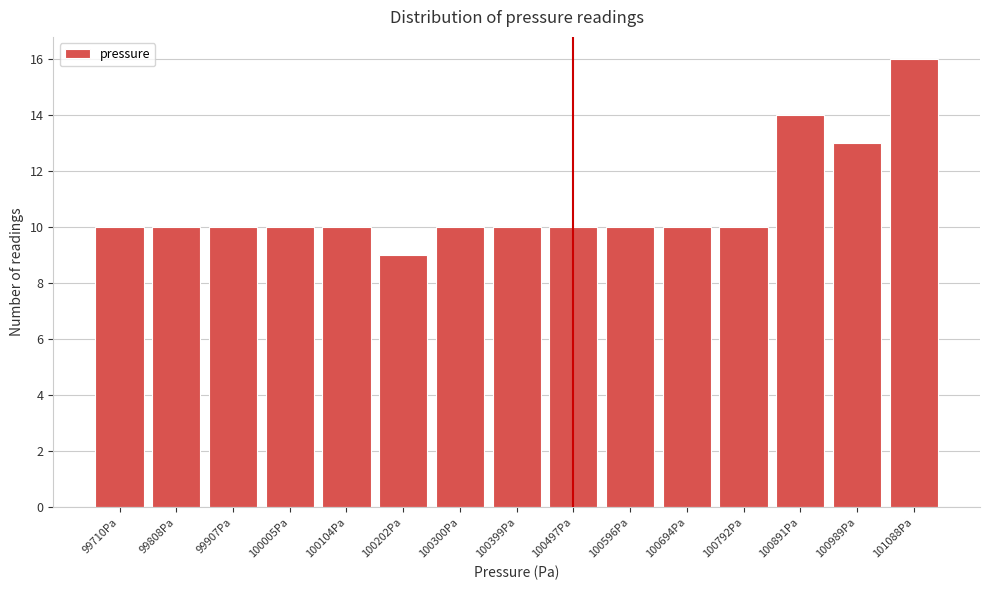

Reading left to right, list all the values displayed in this chart.

99710Pa=10	99808Pa=10	99907Pa=10	100005Pa=10	100104Pa=10	100202Pa=9	100300Pa=10	100399Pa=10	100497Pa=10	100596Pa=10	100694Pa=10	100792Pa=10	100891Pa=14	100989Pa=13	101088Pa=16